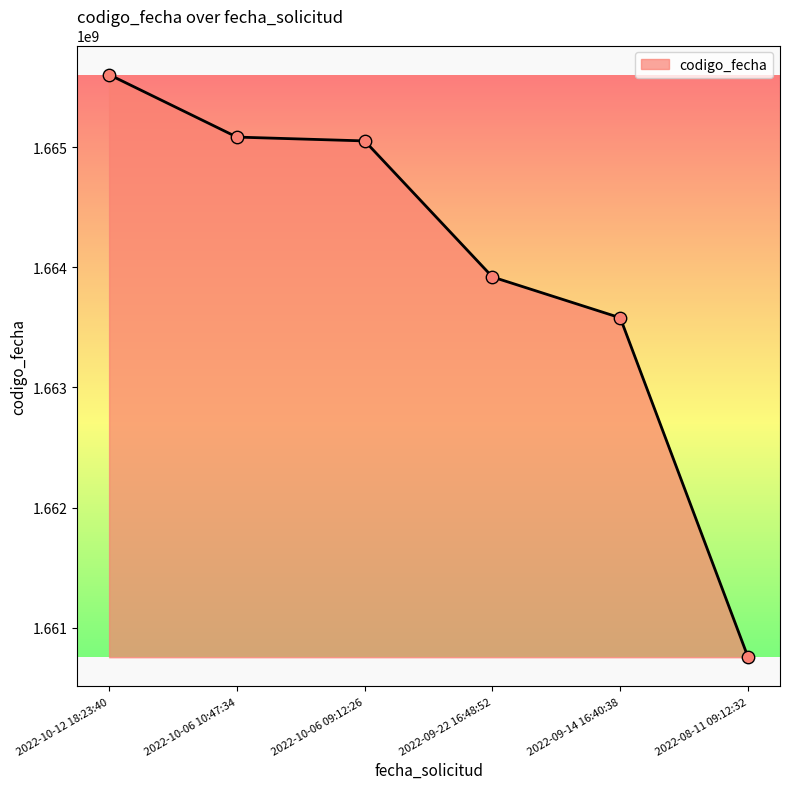

What is the change in value from 2022-10-06 10:47:34 to 2022-10-06 09:12:26?

-31988